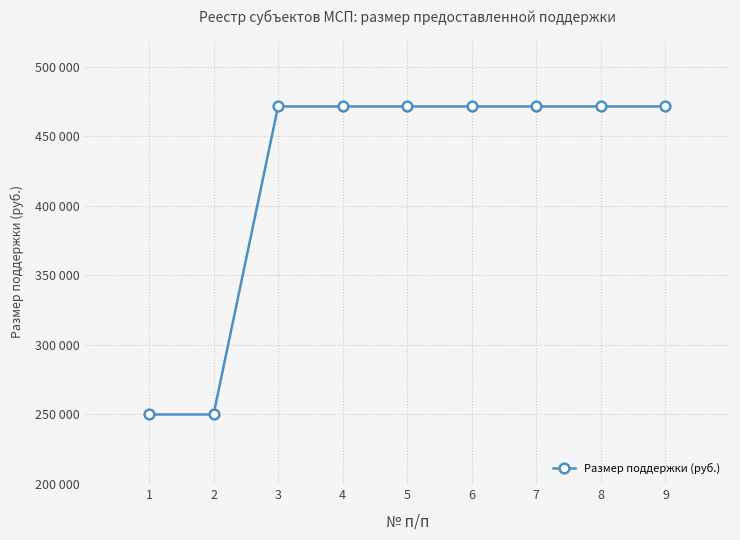

Reading left to right, extract all data points from this chart.

250000	250000	471428	471428	471428	471428	471428	471428	471428